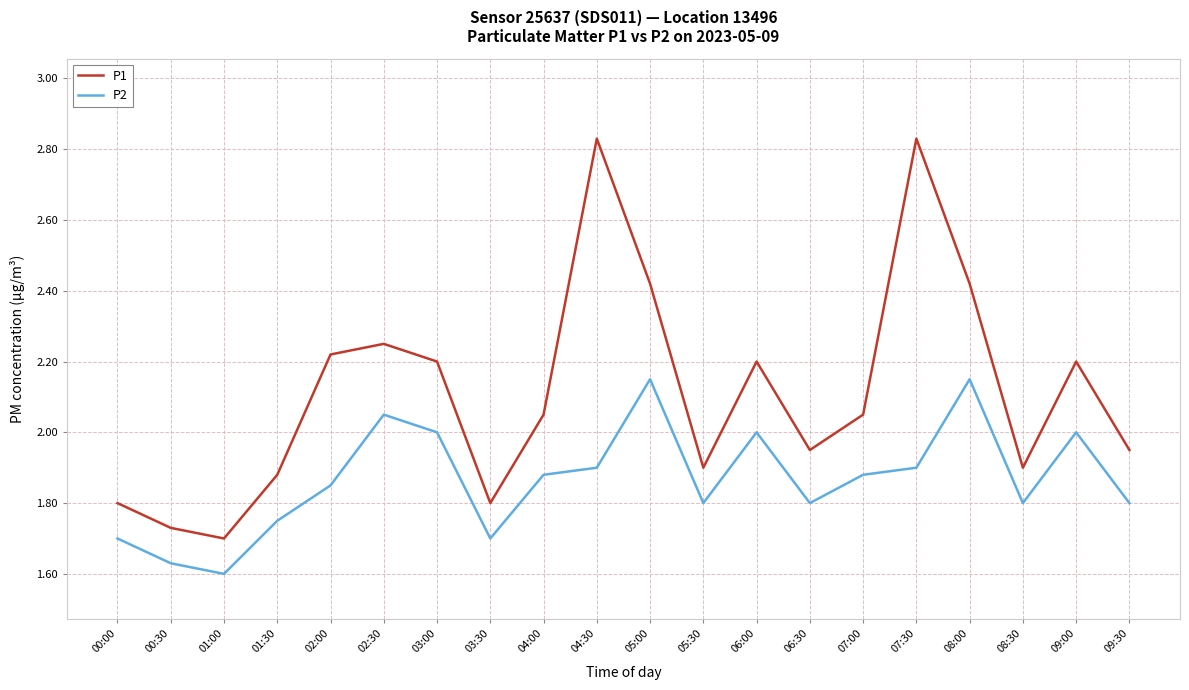

What is the total value across all series at 02:30?

4.3